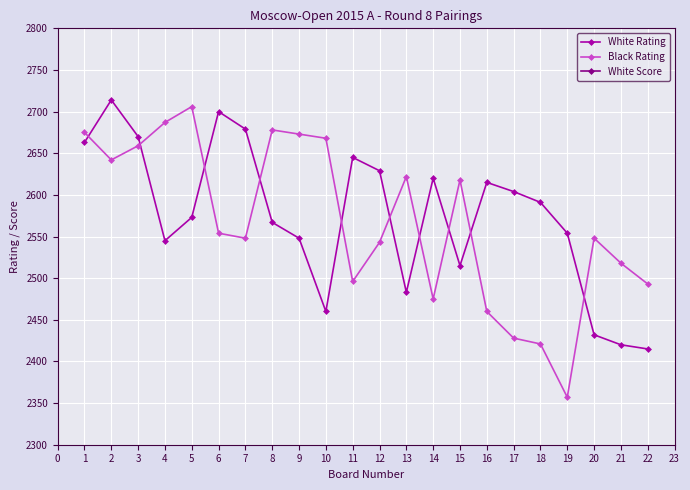

True or false: White Rating and Black Rating cross at least once.

True